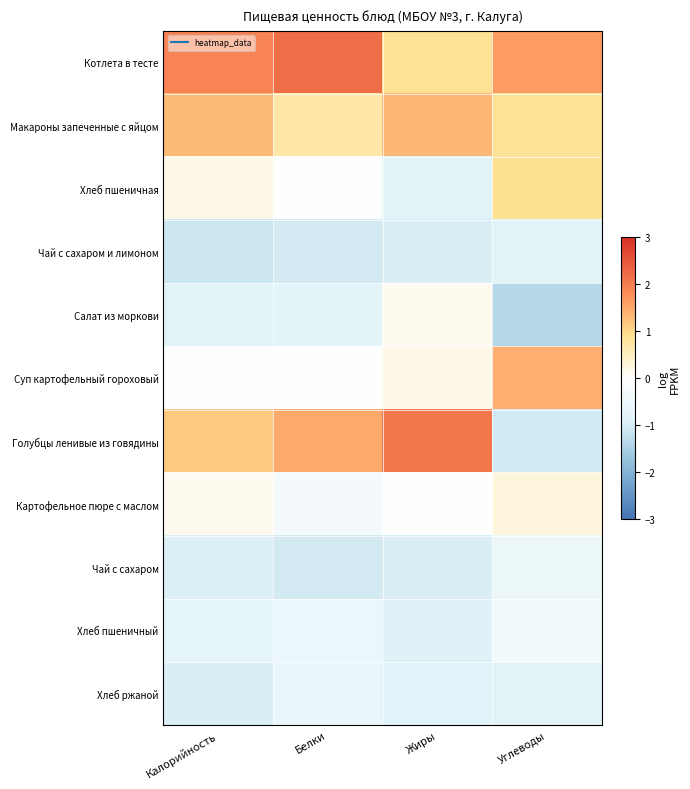

Rank the series at Калорийность from highest to lowest value.

Котлета в тесте, Макароны запеченные с яйцом, Голубцы ленивые из говядины, Хлеб пшеничная, Картофельное пюре с маслом, Суп картофельный гороховый, Хлеб пшеничный, Салат из моркови, Чай с сахаром, Хлеб ржаной, Чай с сахаром и лимоном